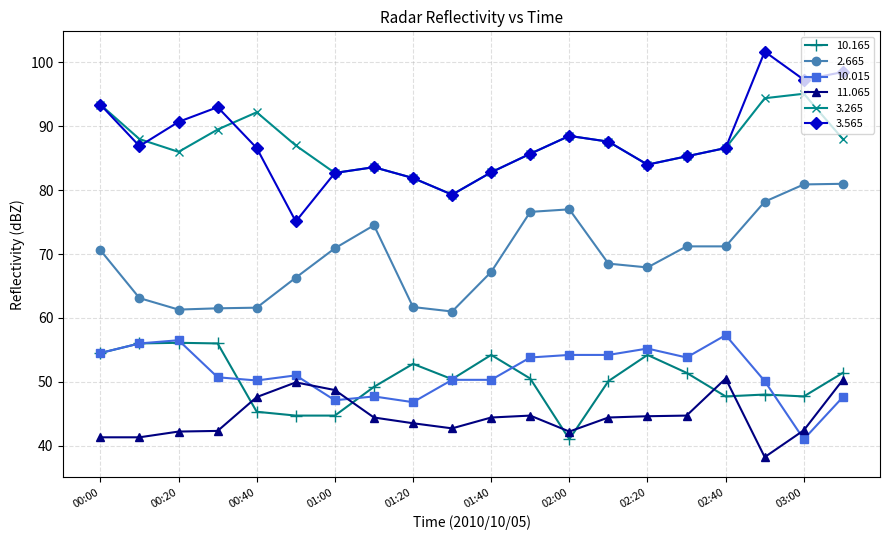

True or false: 11.065 has more than 1 interior local peaks.

True